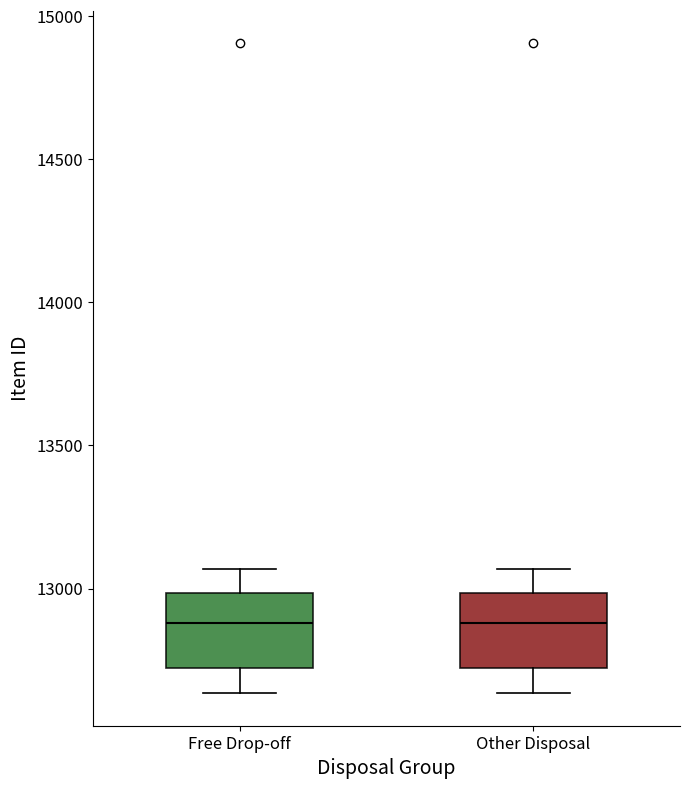

Reading left to right, read every box against the y-axis: the position of its median line, the range the box covers, and the ends of its whiskers. The values are not printed on the chart, so give them approximately, as read against the axis.

Free Drop-off: median 12900, box 12700 to 13000, whiskers 12650 to 13050
Other Disposal: median 12900, box 12700 to 13000, whiskers 12650 to 13050